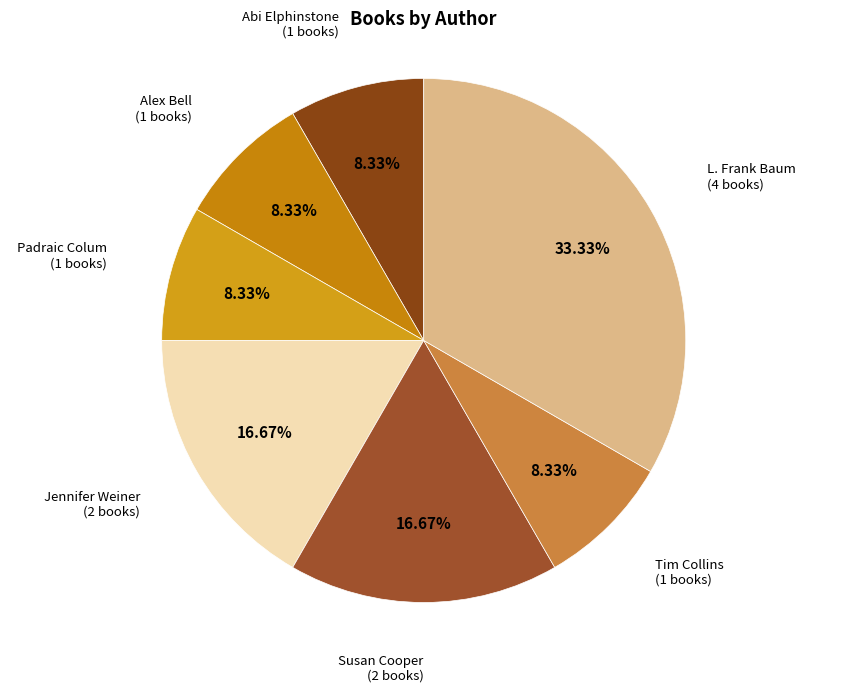

Count the number of slices in the pie.

7